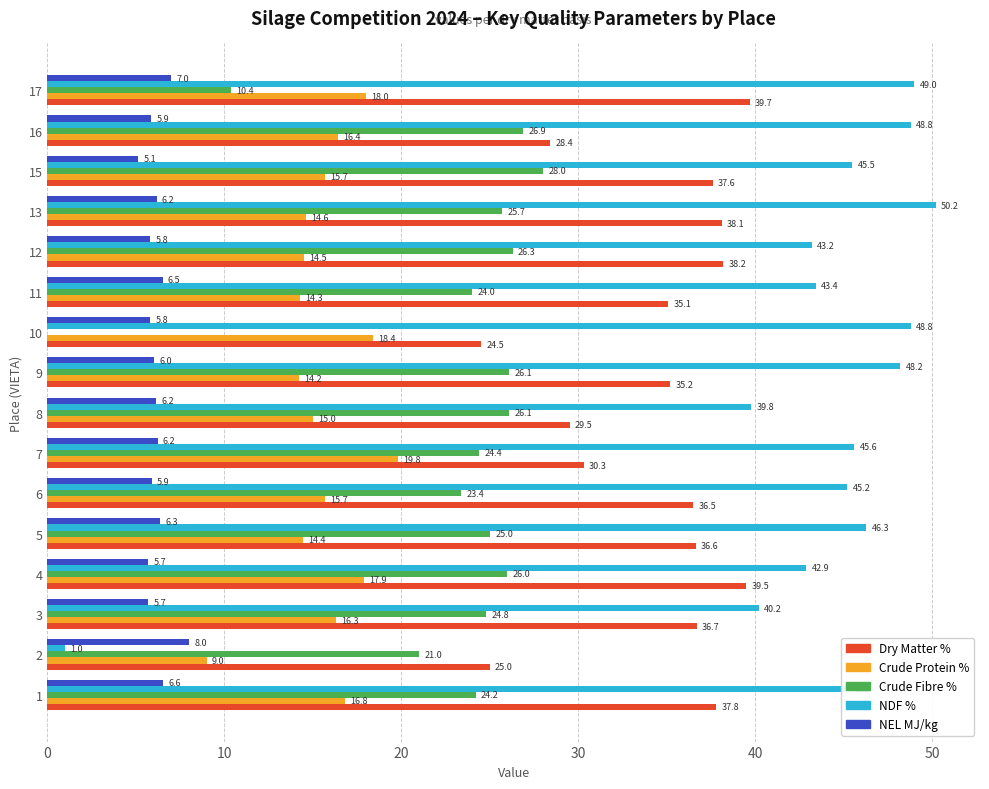

What is the approximate value of Crude Protein % at 6?

15.7